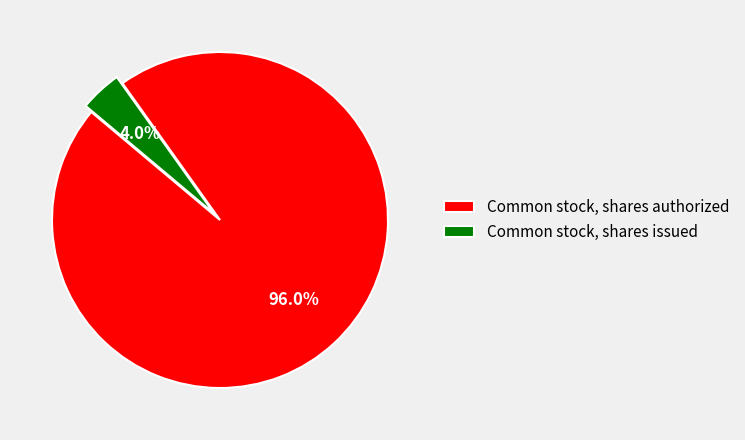

To the nearest percent, what percentage of the pie is Common stock, shares issued?

4%